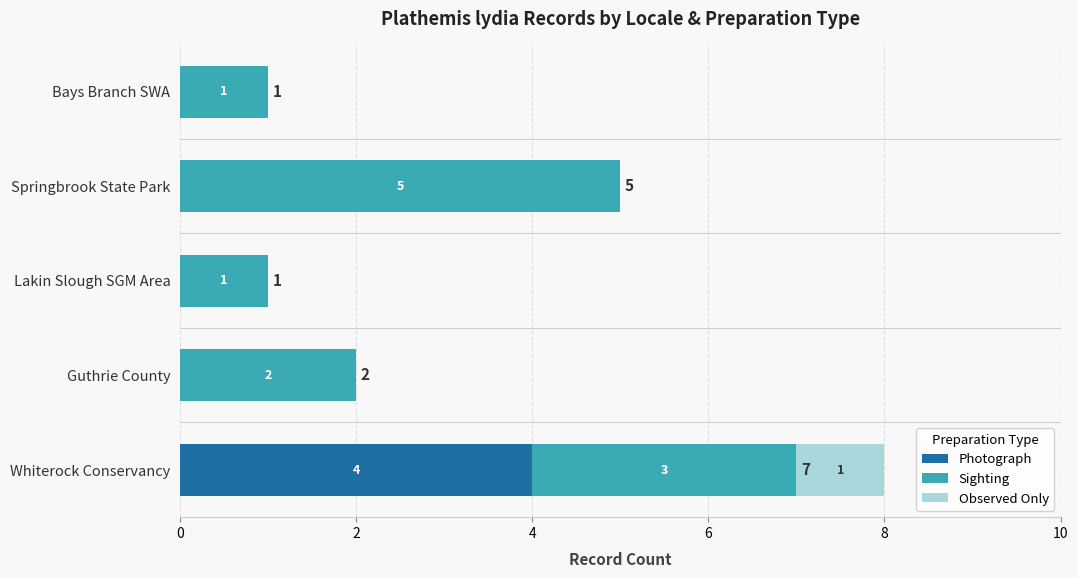

What is the maximum value for Photograph?

4